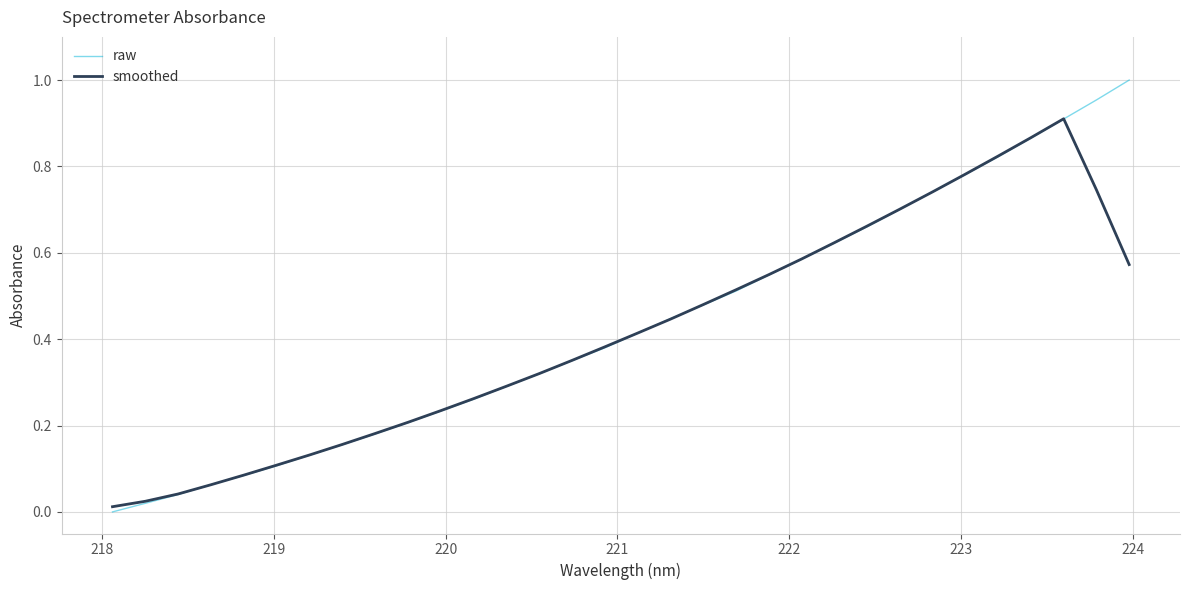

List the series in order of their peak value, highest first.

raw, smoothed